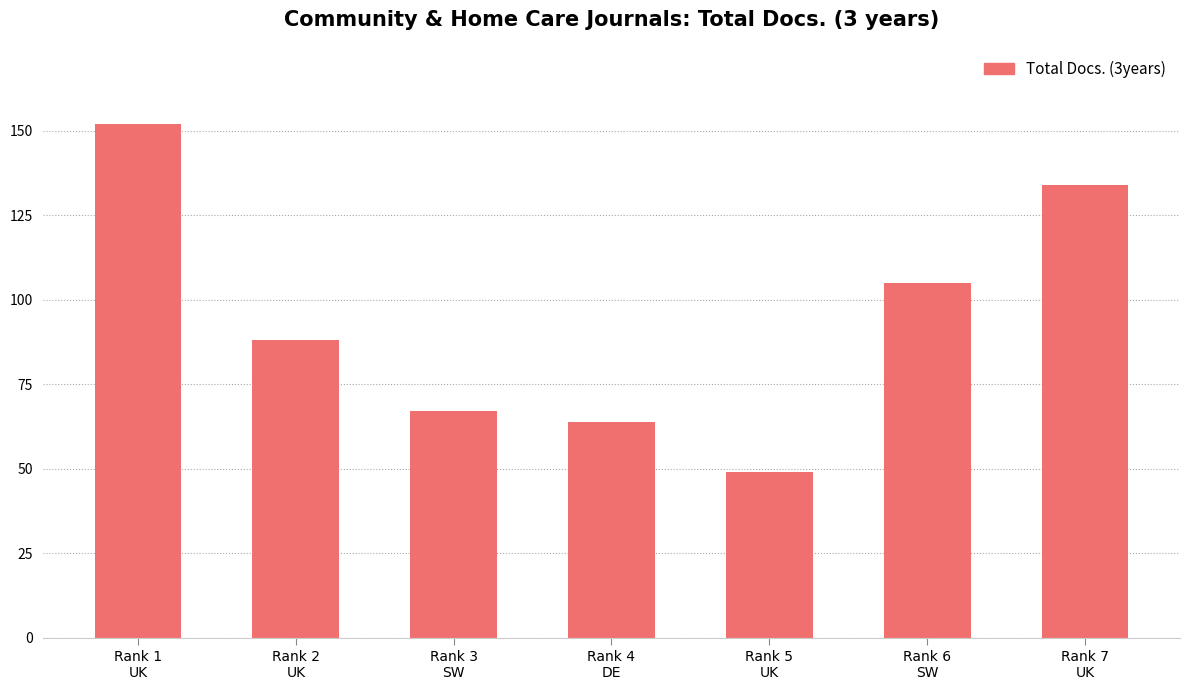

How many data points are less than 88?

3